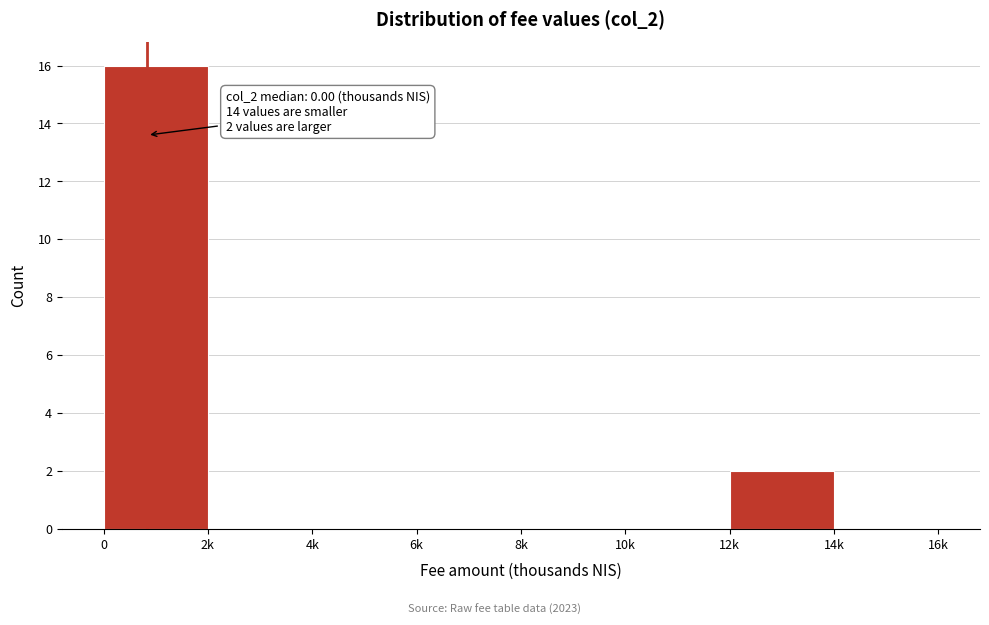

Reading right to left, list all the values displayed in this chart.

14k=0	12k=2	10k=0	8k=0	6k=0	4k=0	2k=0	0=16